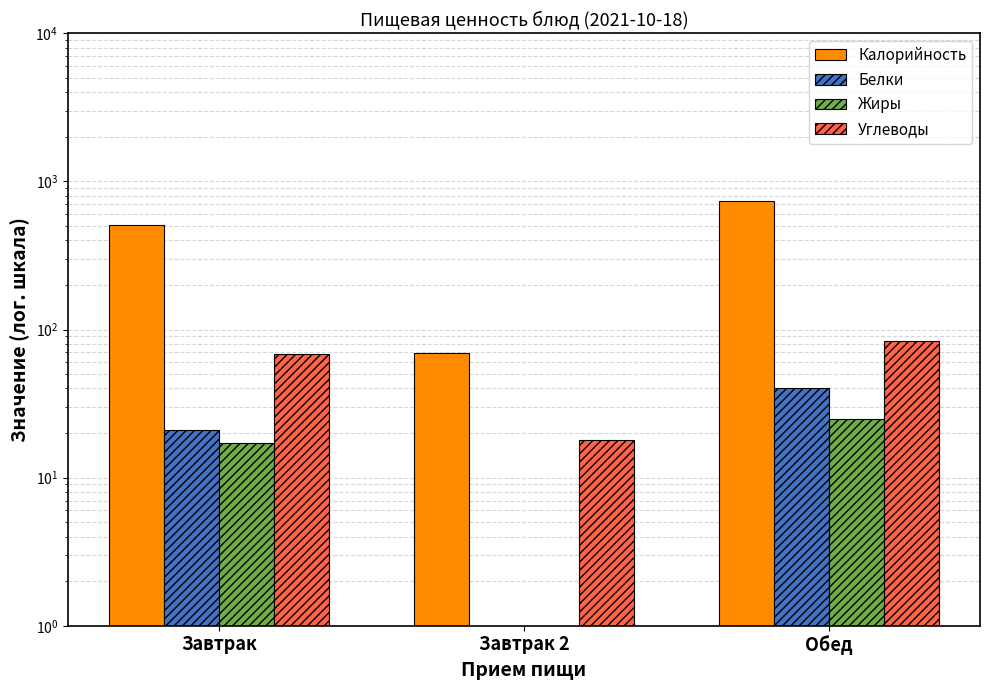

Reading left to right, what are all the values shown in this chart?

Калорийность: Завтрак=510	Завтрак 2=69	Обед=738
Белки: Завтрак=21	Завтрак 2=0	Обед=40
Жиры: Завтрак=17	Завтрак 2=0	Обед=25
Углеводы: Завтрак=68	Завтрак 2=18	Обед=83